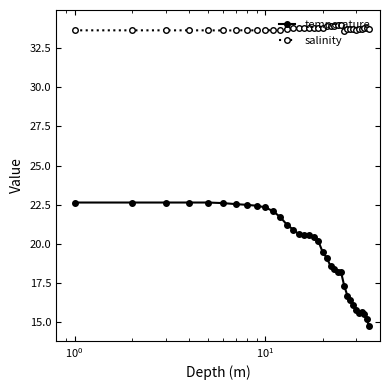

What is the greatest value displayed?

34.0